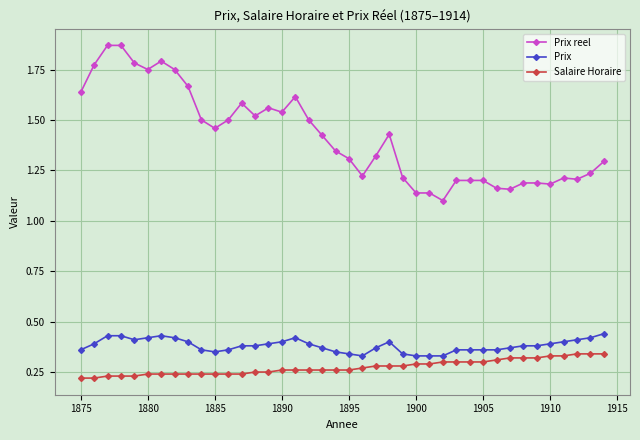

At how many categories does at least one series exceed 0?

40